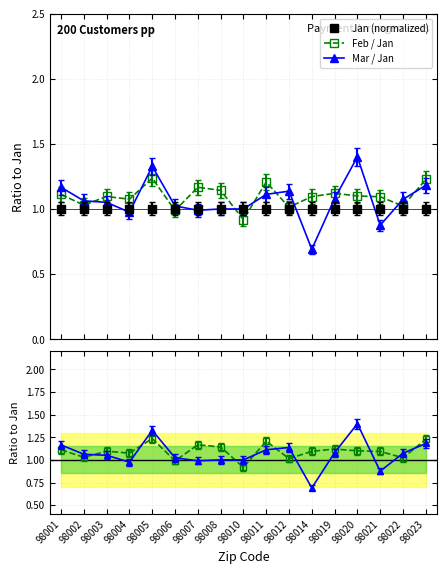

True or false: Feb/Jan ratio has more than 2 interior local peaks.

True